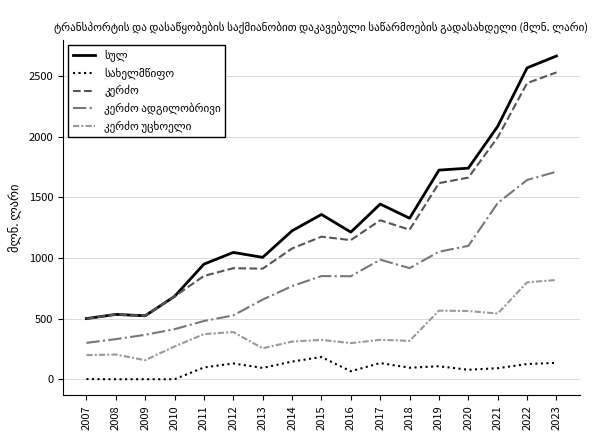

What is the difference between the highest and lowest values at 2015?

1175.5